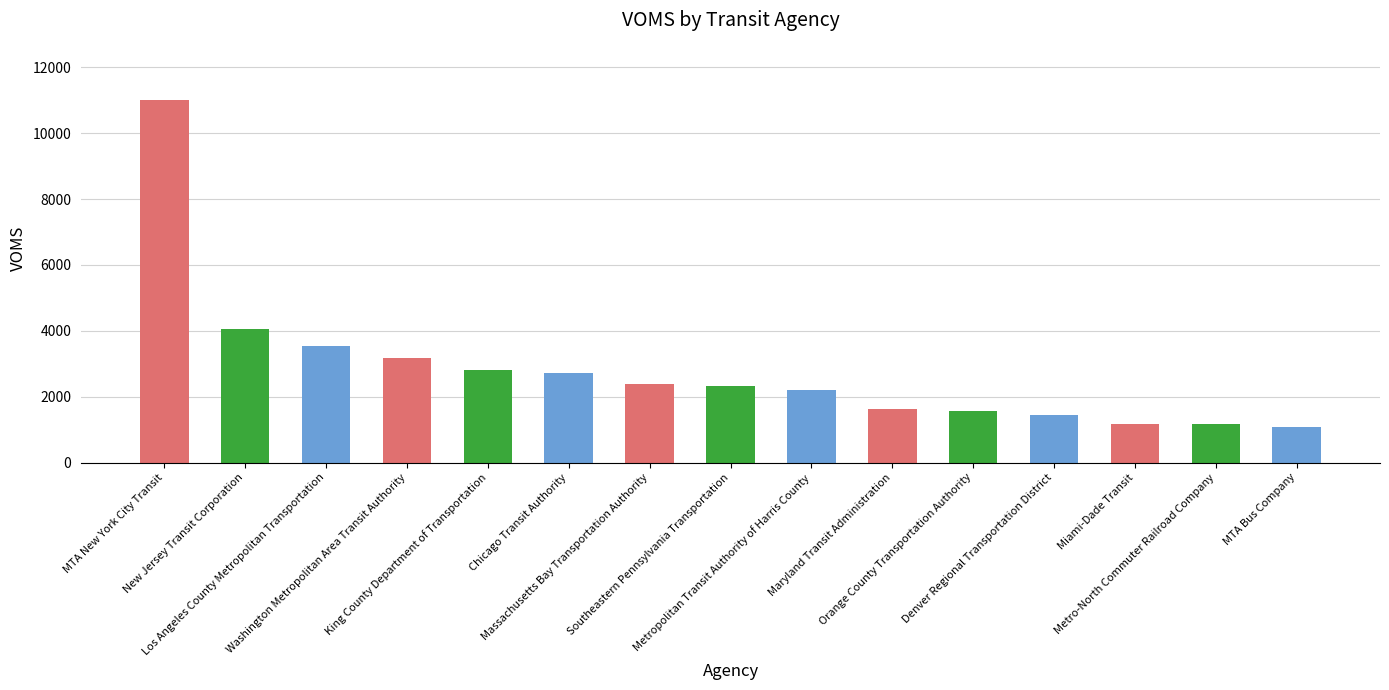

What is the change in value from Southeastern Pennsylvania Transportation to Metro-North Commuter Railroad Company?

-1164